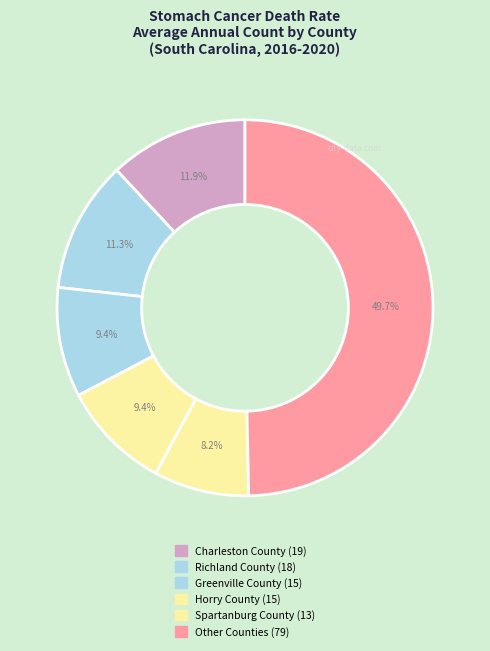

Count the number of slices in the pie.

6